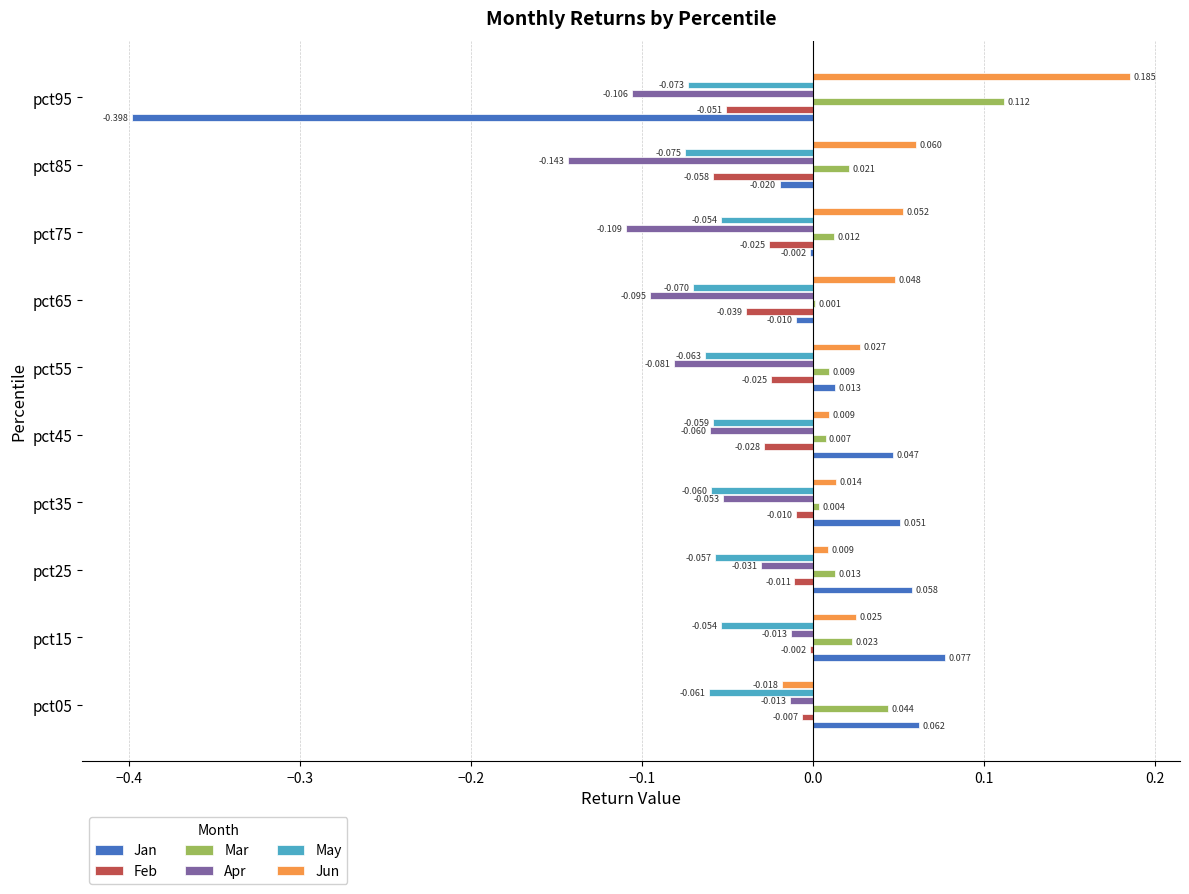

Which series has the largest total across all categories?

Jun